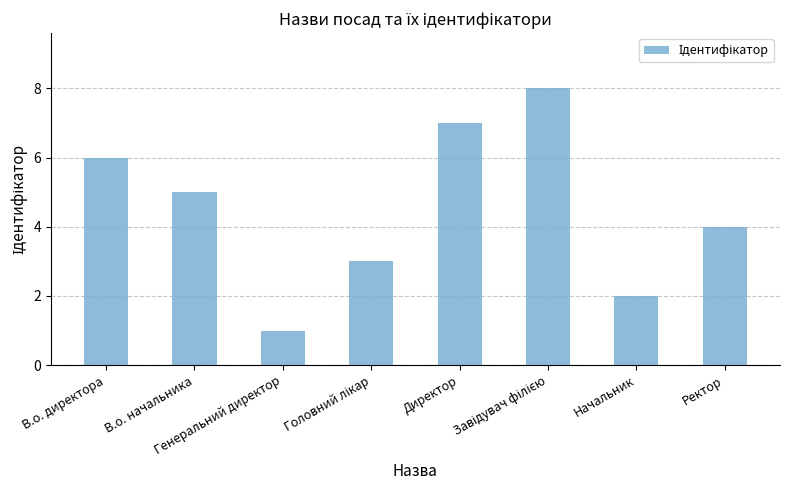

Are the bars grouped side by side (vs. stacked)?

No